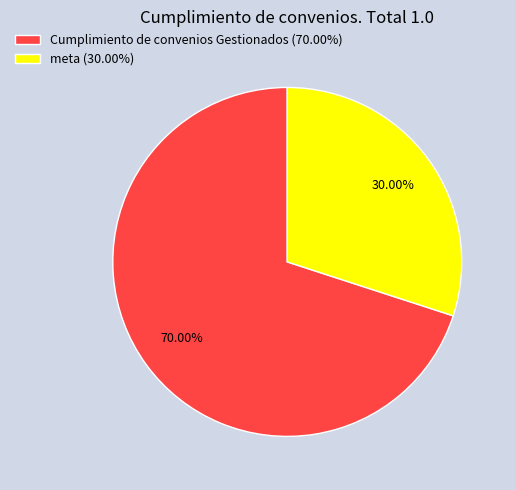

To the nearest percent, what is the combined percentage of meta and Cumplimiento de convenios Gestionados?

100%